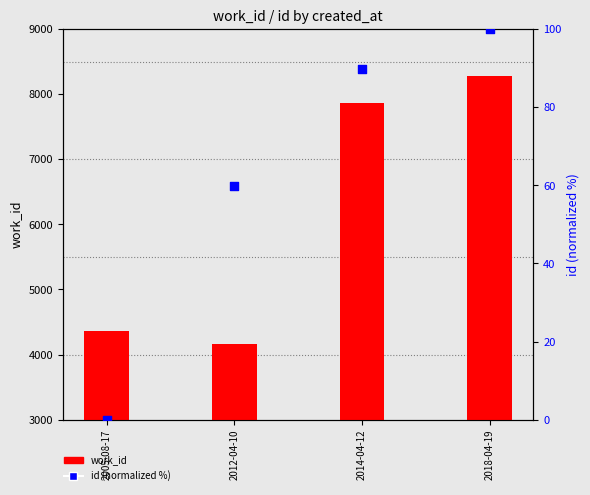

Is the value of id (normalized 0–100) at 2005-08-17 greater than the value of work_id at 2012-04-10?

No